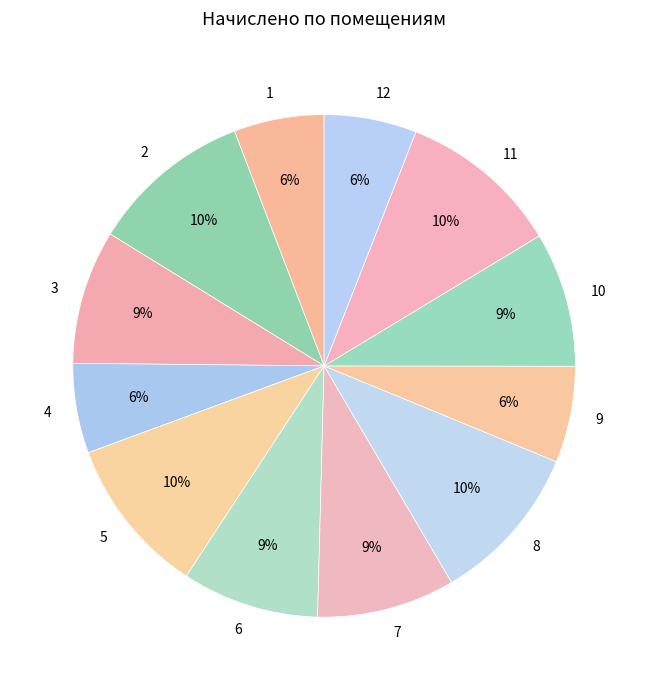

Is it true that 2 is 2% of the pie?

False